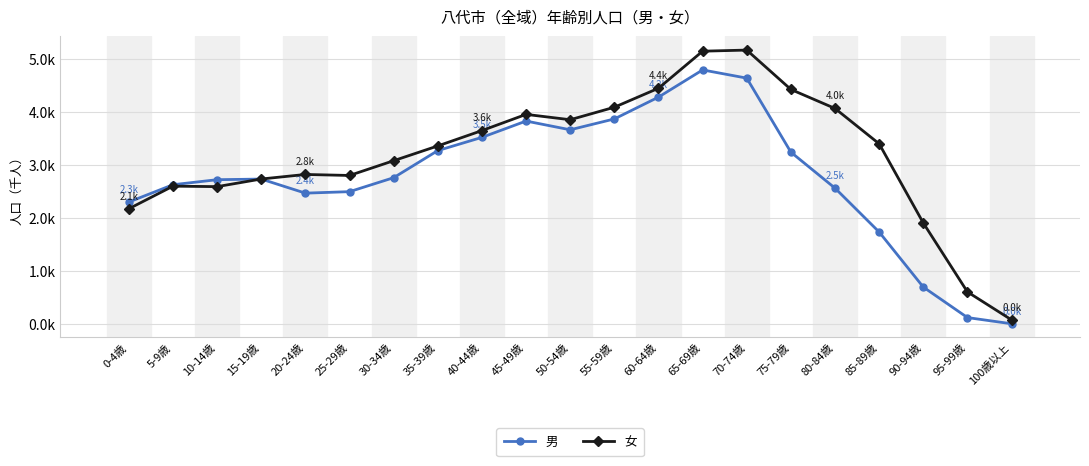

Between which two adjacent categories do 男 and 女 first intersect?

10-14歳 and 15-19歳